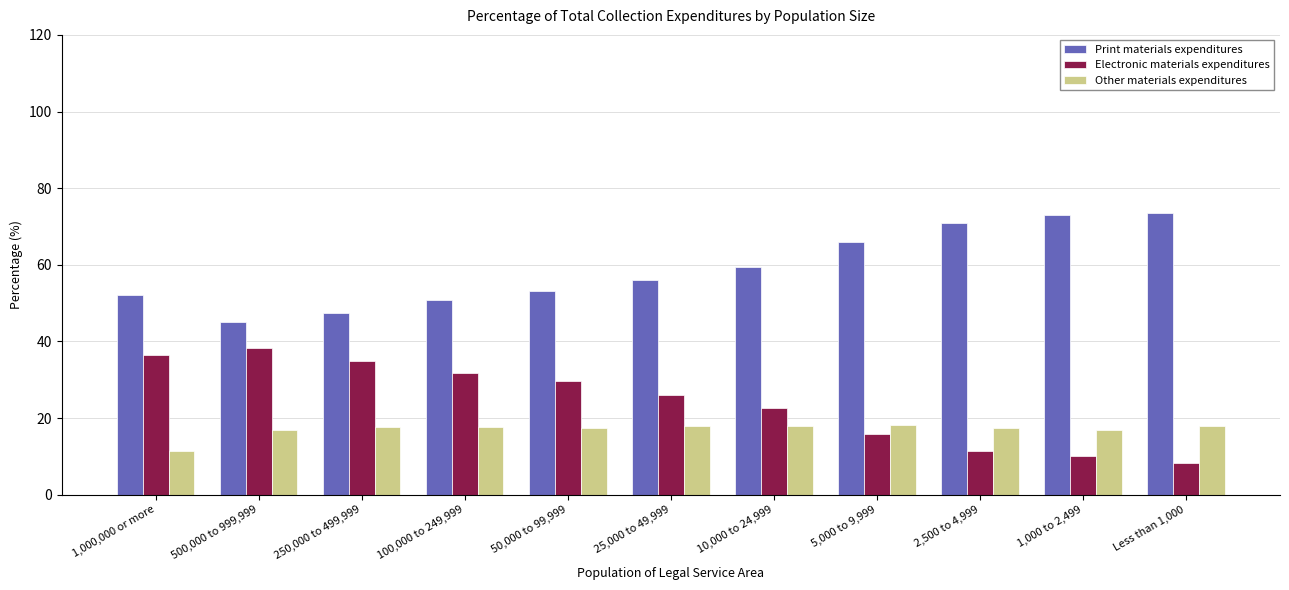

At how many categories does at least one series exceed 64?

4